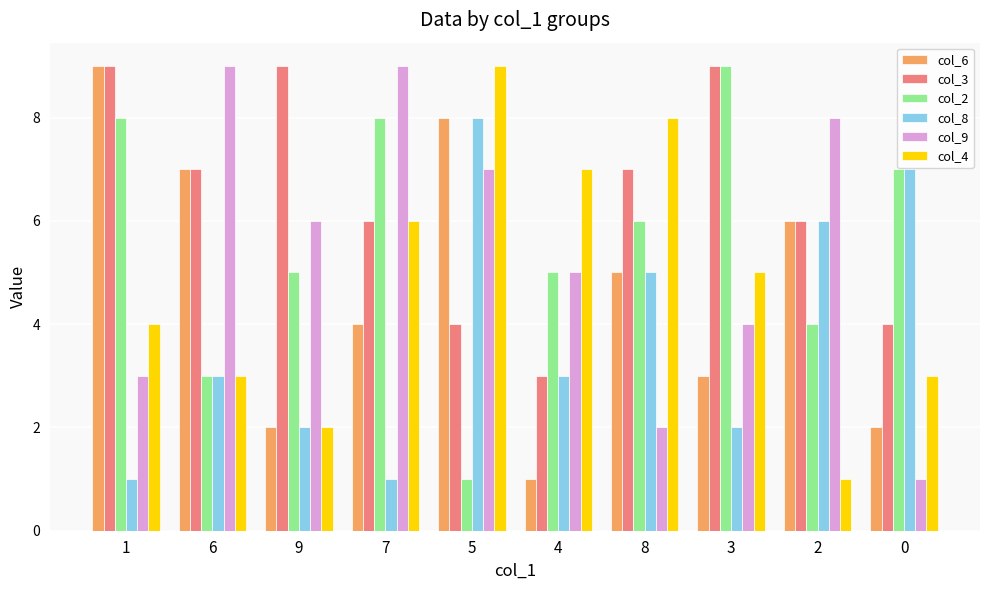

What is the approximate value of col_8 at 7?

1